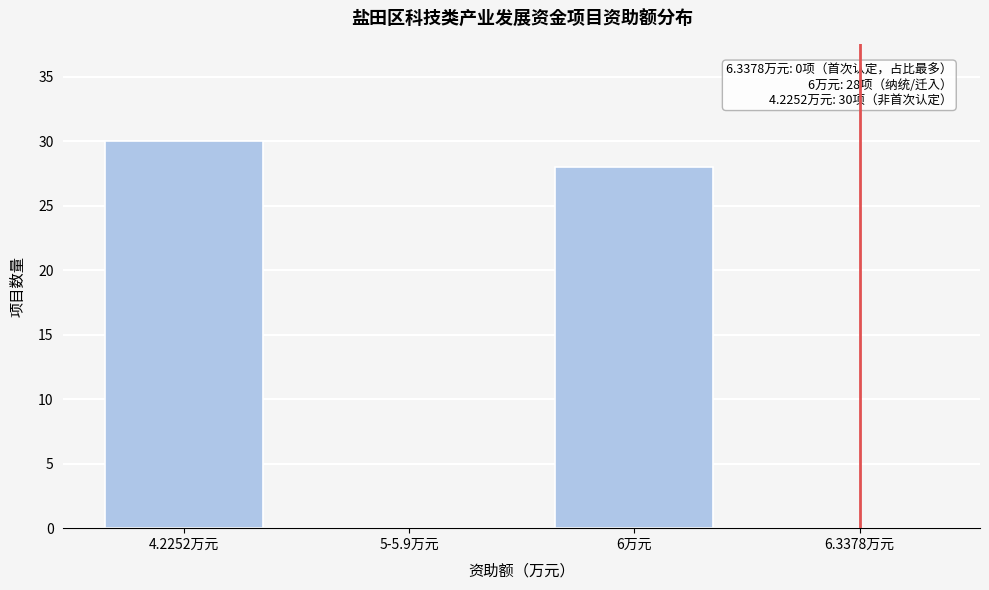

Reading left to right, transcribe all the data shown in this chart.

4.2252万元=30	5-5.9万元=0	6万元=28	6.3378万元=0